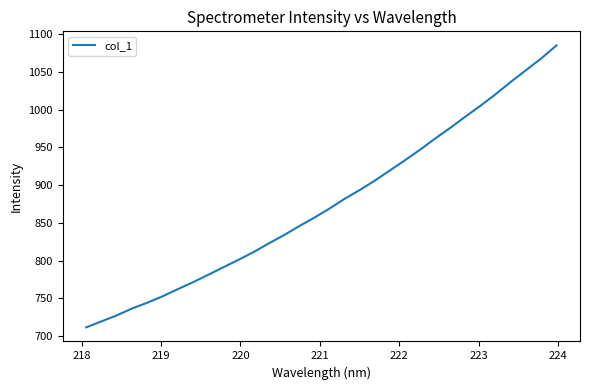

What is the difference between the maximum and minimum values?

373.5